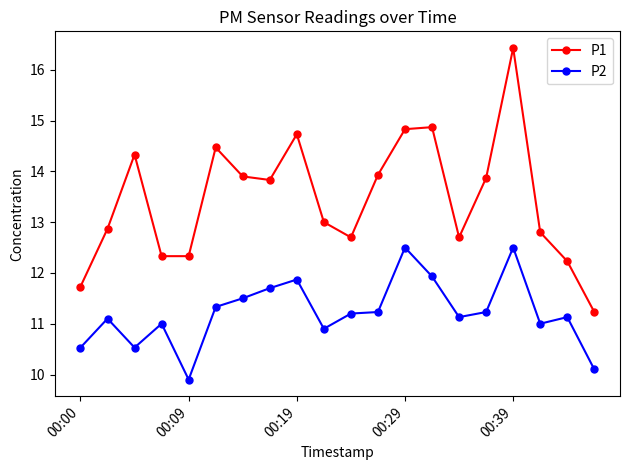

What is the maximum value for P2?

12.5